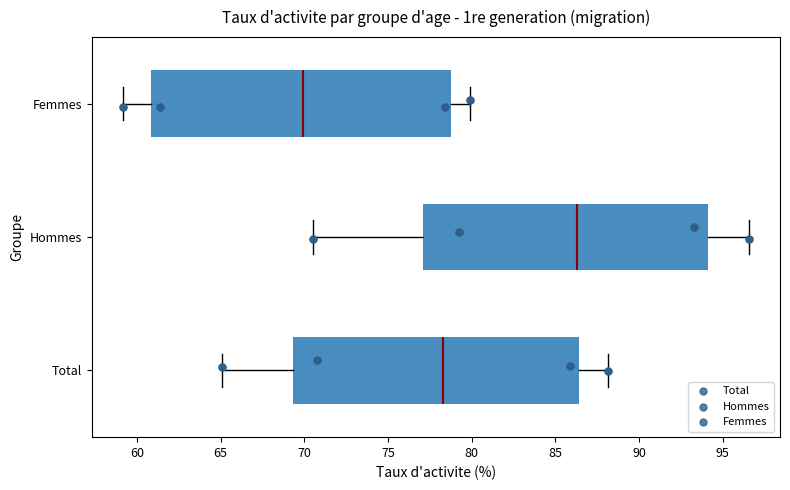

Reading bottom to top, transcribe this box plot: for each box, give where its median line is, the range the box spans, and where its two whiskers end, as read against the x-axis. The values are not printed on the chart, so give them approximately, as read against the axis.

Total: median 78.5, box 69.5 to 86.5, whiskers 65.0 to 88.0
Hommes: median 86.5, box 77.0 to 94.0, whiskers 70.5 to 96.5
Femmes: median 70.0, box 61.0 to 79.0, whiskers 59.0 to 80.0